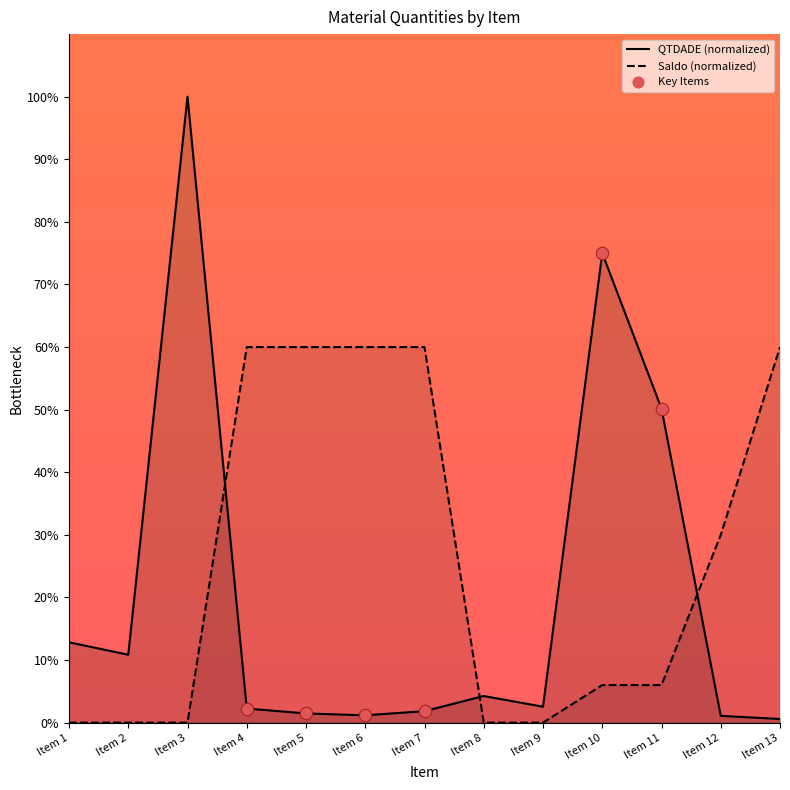

Which series has the widest spread of Y values?

QTDADE